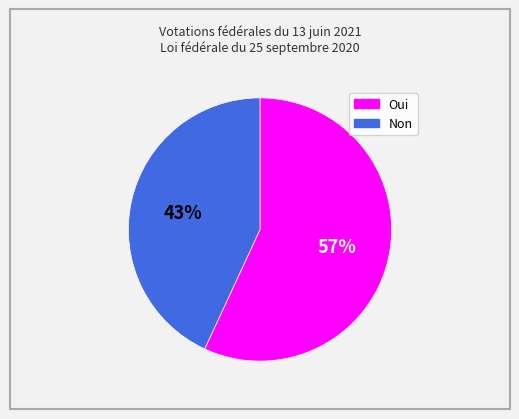

Is it true that Non is 54% of the pie?

False